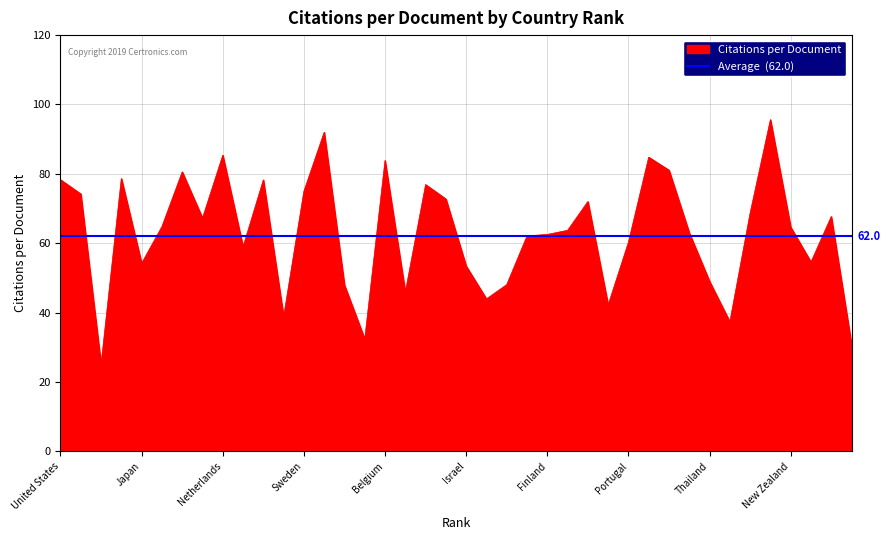

Between Hong Kong and Norway, which is larger?

Hong Kong